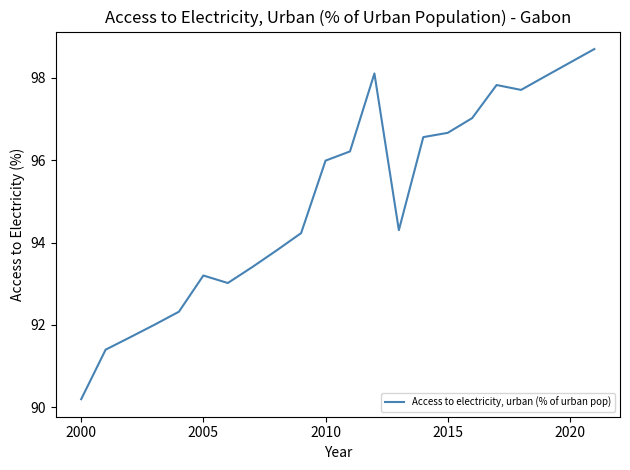

What is the minimum value shown in the chart?

90.2